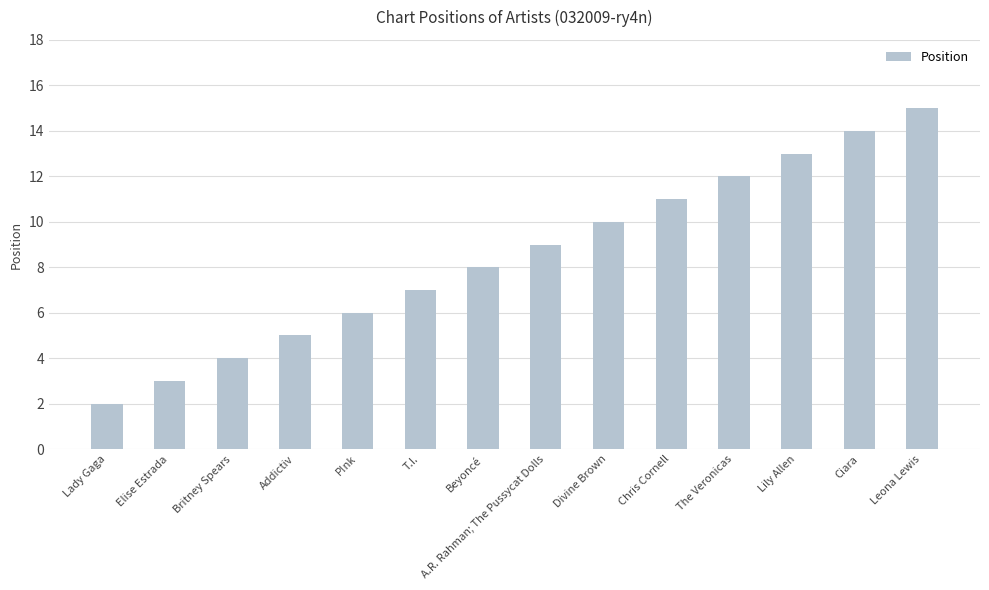

Is it true that the value at The Veronicas is 16?

False